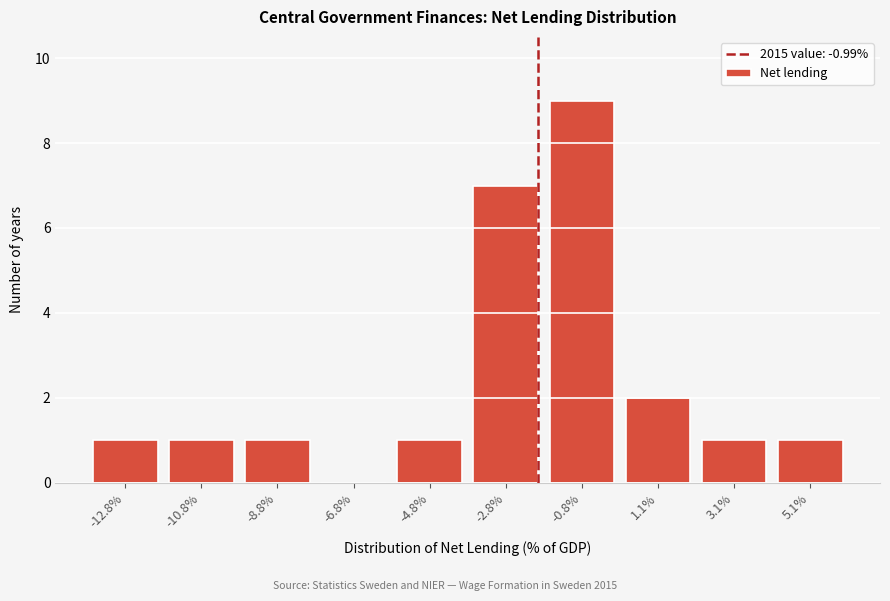

Reading left to right, list all the values displayed in this chart.

-12.8%=1	-10.8%=1	-8.8%=1	-6.8%=0	-4.8%=1	-2.8%=7	-0.8%=9	1.1%=2	3.1%=1	5.1%=1